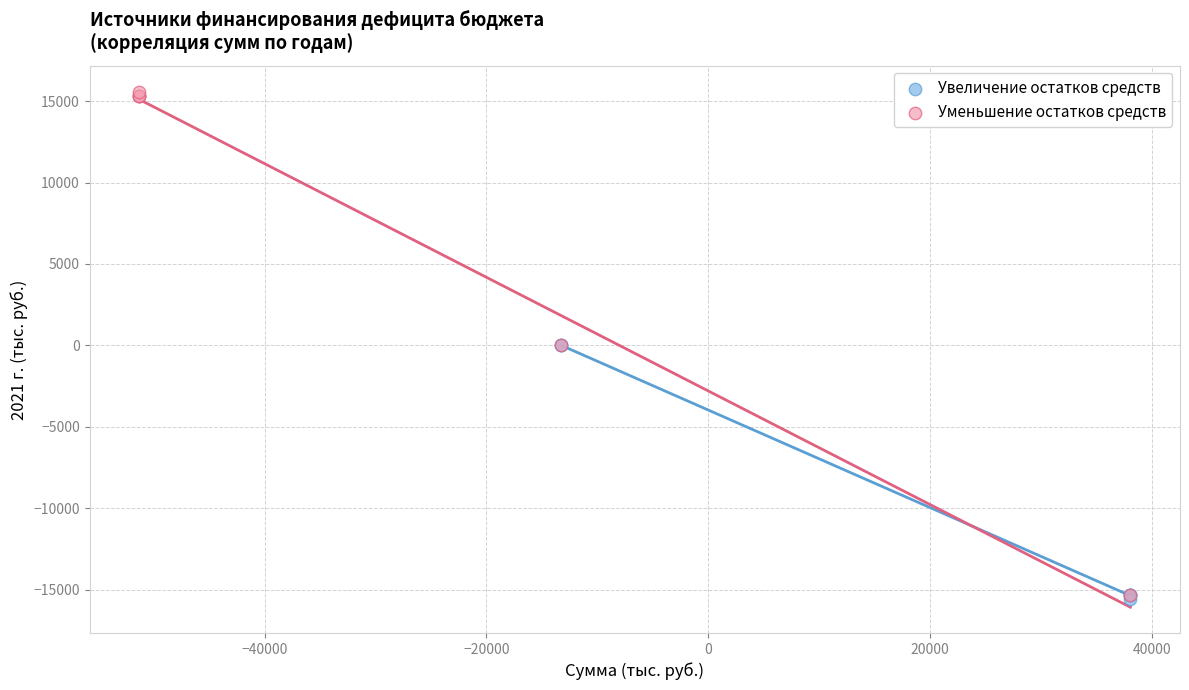

Which series has the largest Y range (max minus min)?

Уменьшение остатков средств